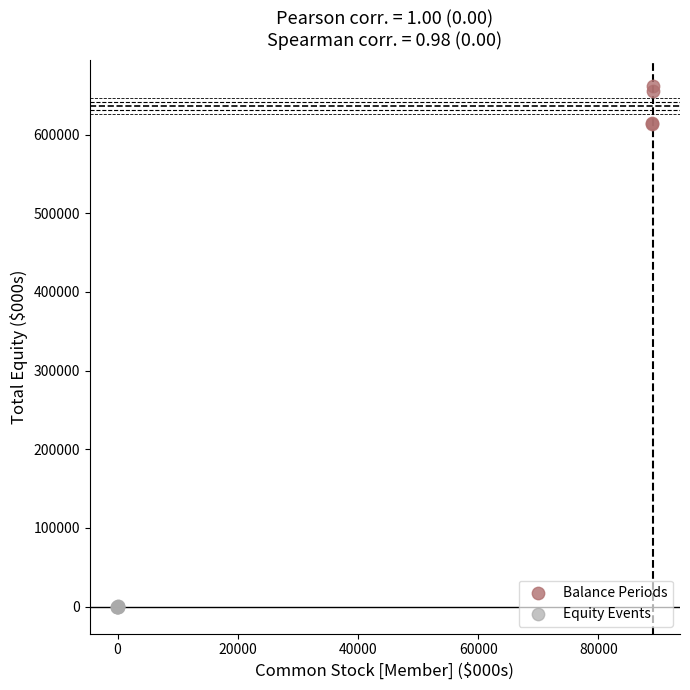

Which series contains the lowest Y value?

Equity Events